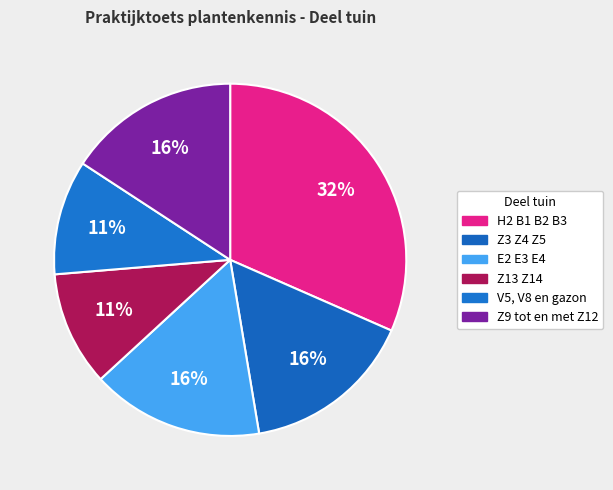

How many slices are in this pie chart?

6